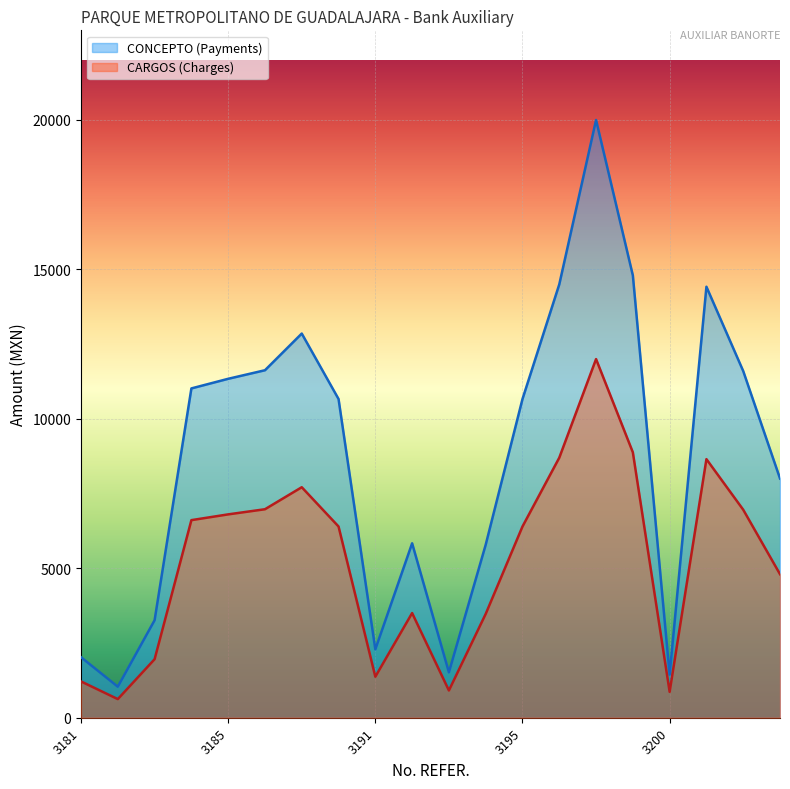

What is the difference between the second highest and minimum values in the CARGOS (Charges) series?

8257.4